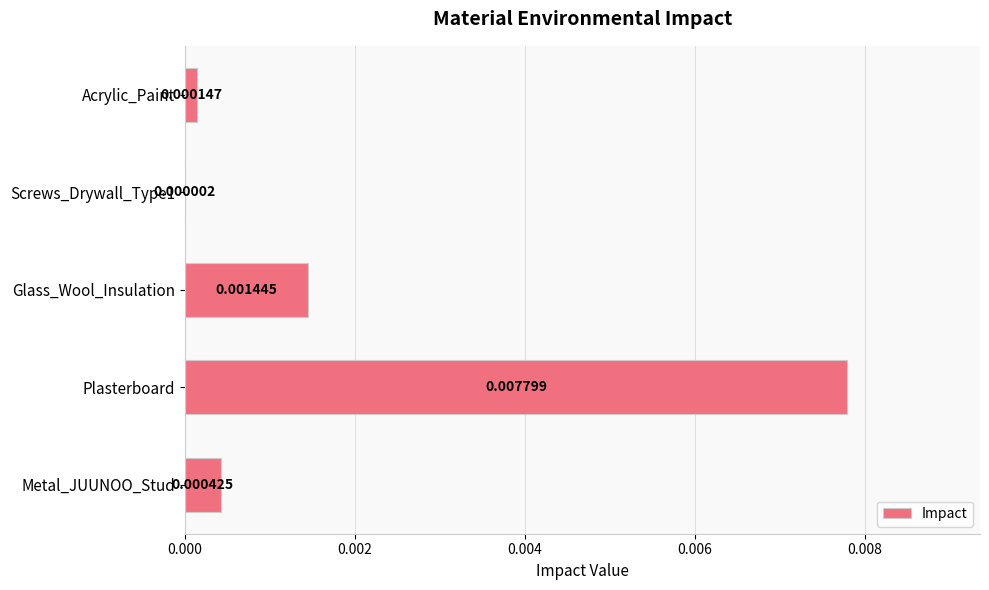

At which category does the chart reach its peak across all series?

Plasterboard